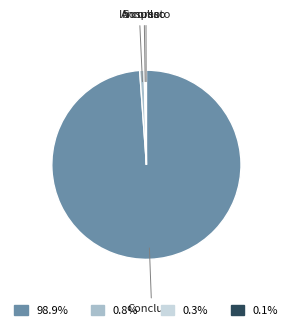

Is there a majority slice in this chart?

Yes